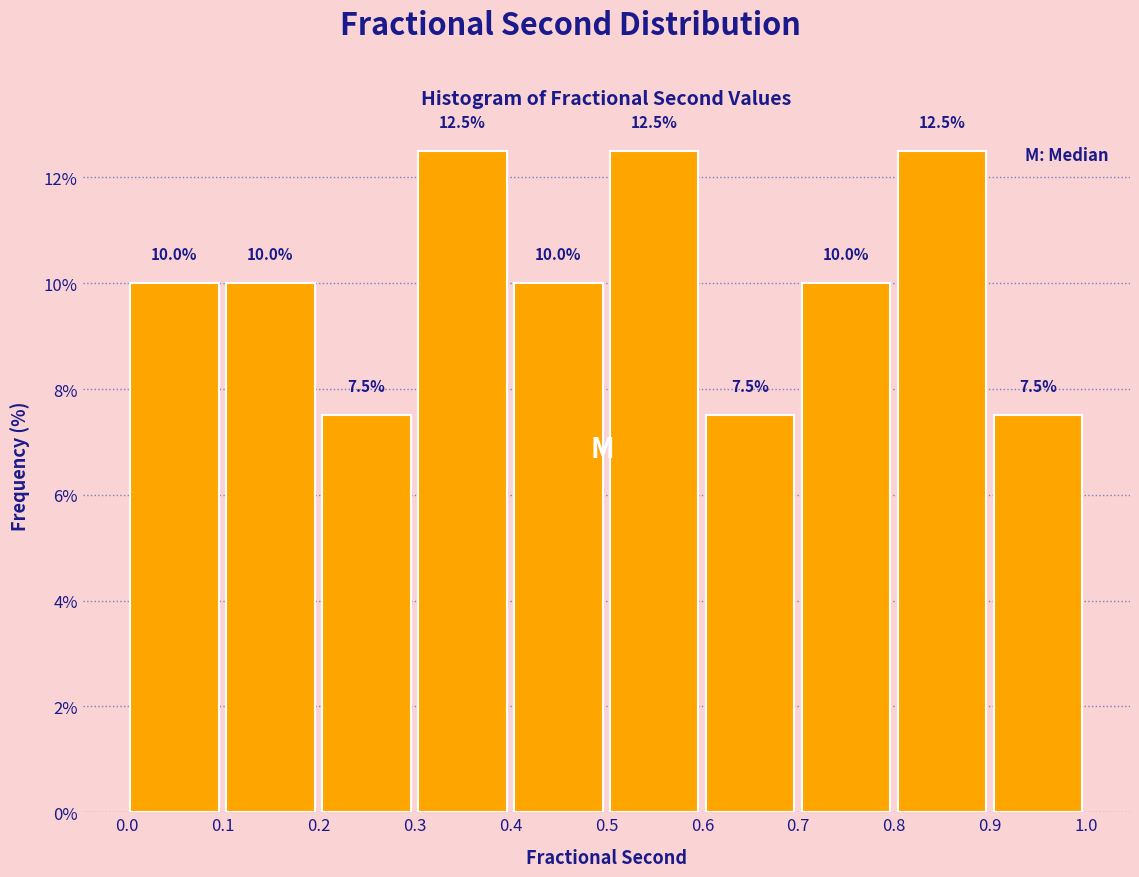

What is the height of the bar covering 0.4 to 0.5 on the x-axis?

10.0